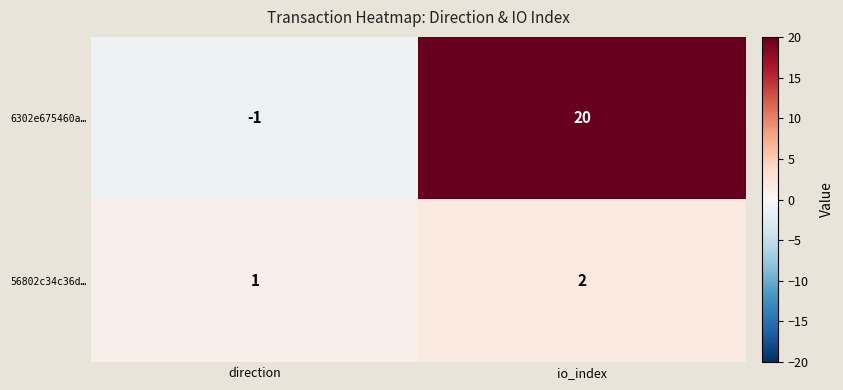

What is the sum of the 6302e675460a… values at io_index and direction?

19